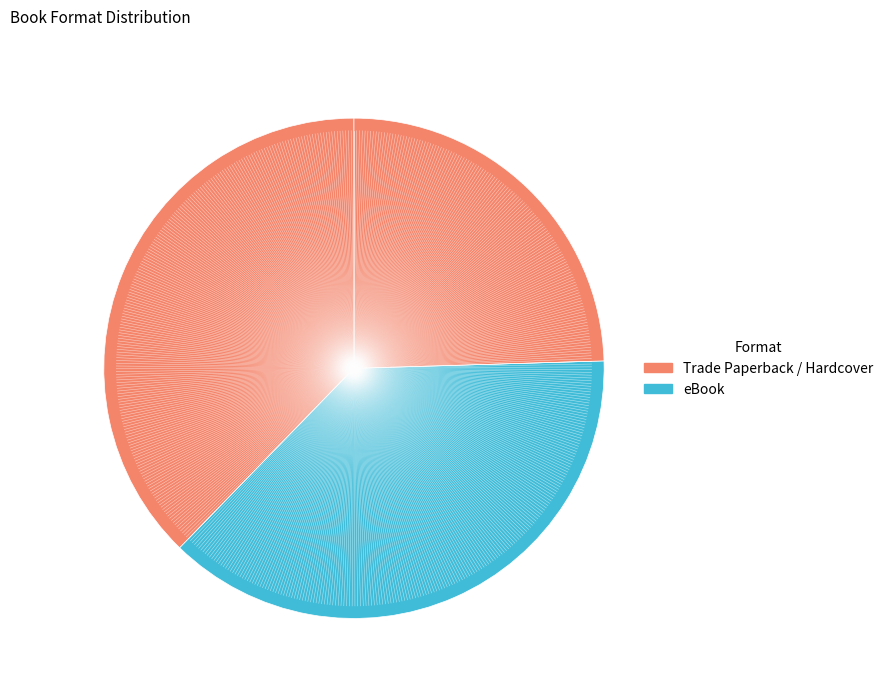

How many slices are in this pie chart?

3